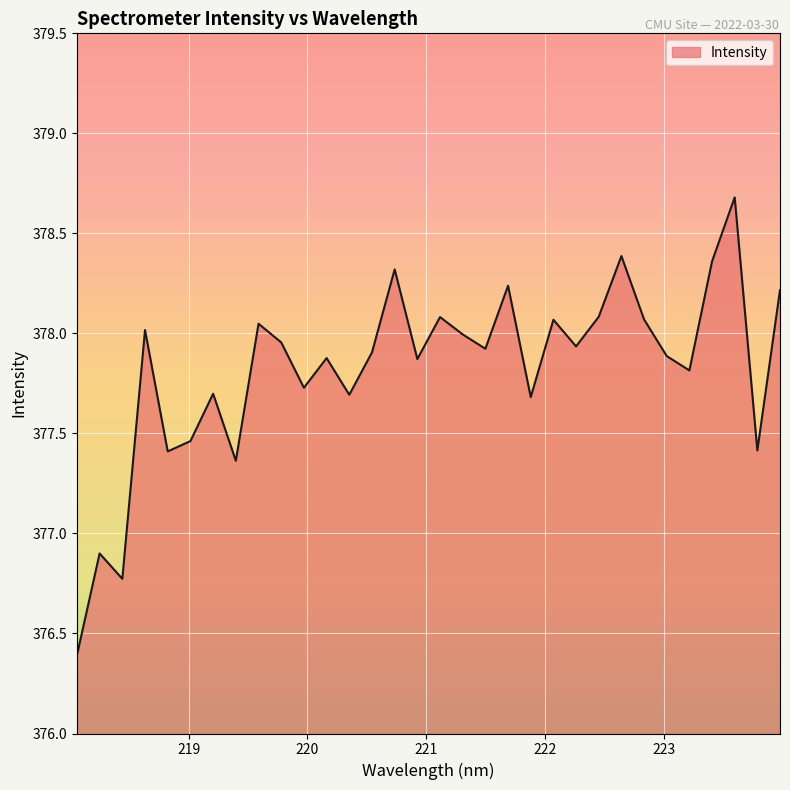

What is the maximum value shown in the chart?

378.7